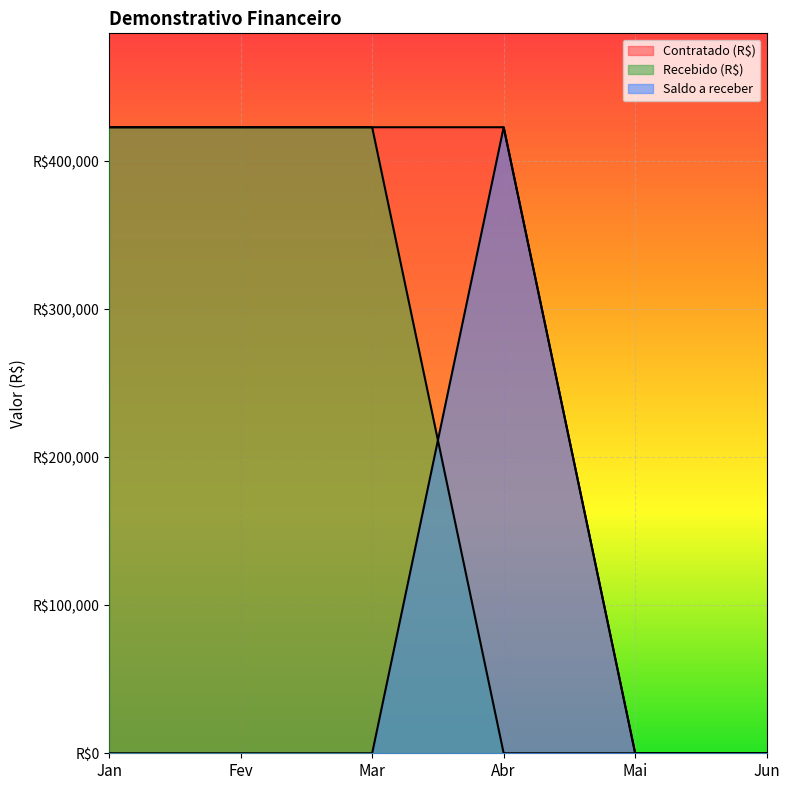

At which category is the sum across all series the highest?

Jan